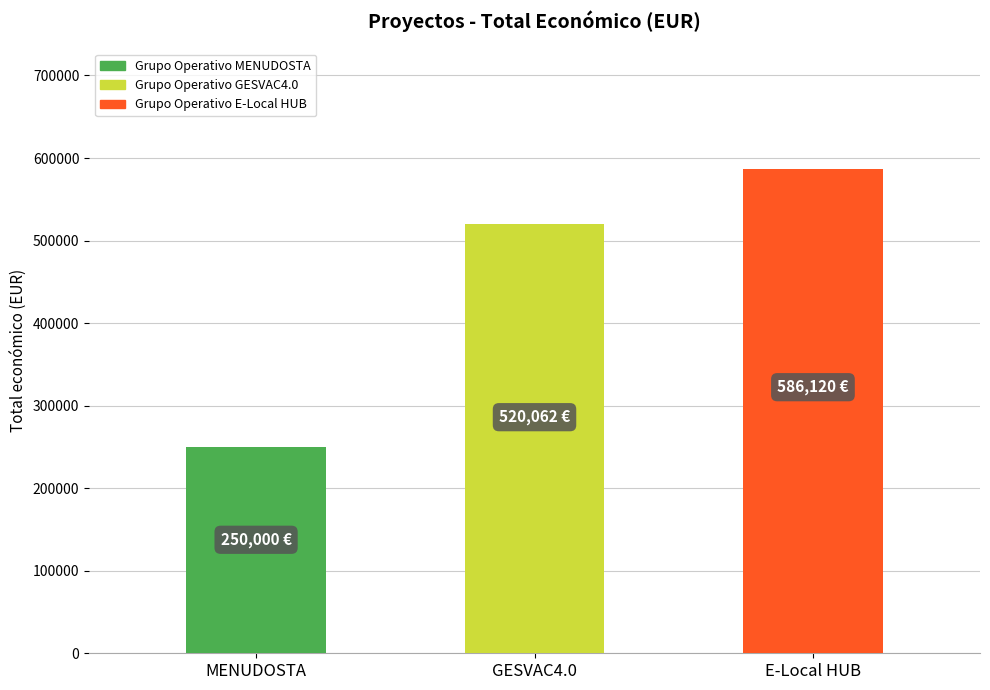

What is the change in value from MENUDOSTA to GESVAC4.0?

+270062